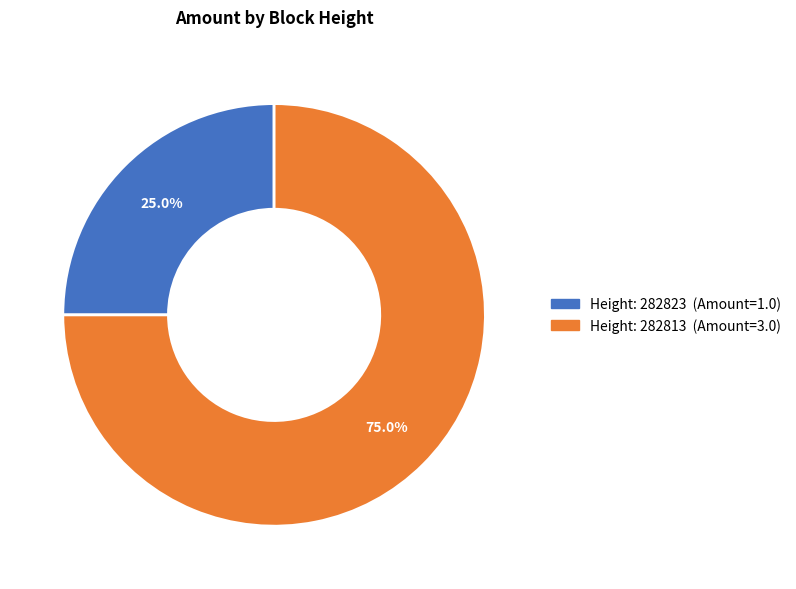

To the nearest percent, what is the average slice percentage?

50%